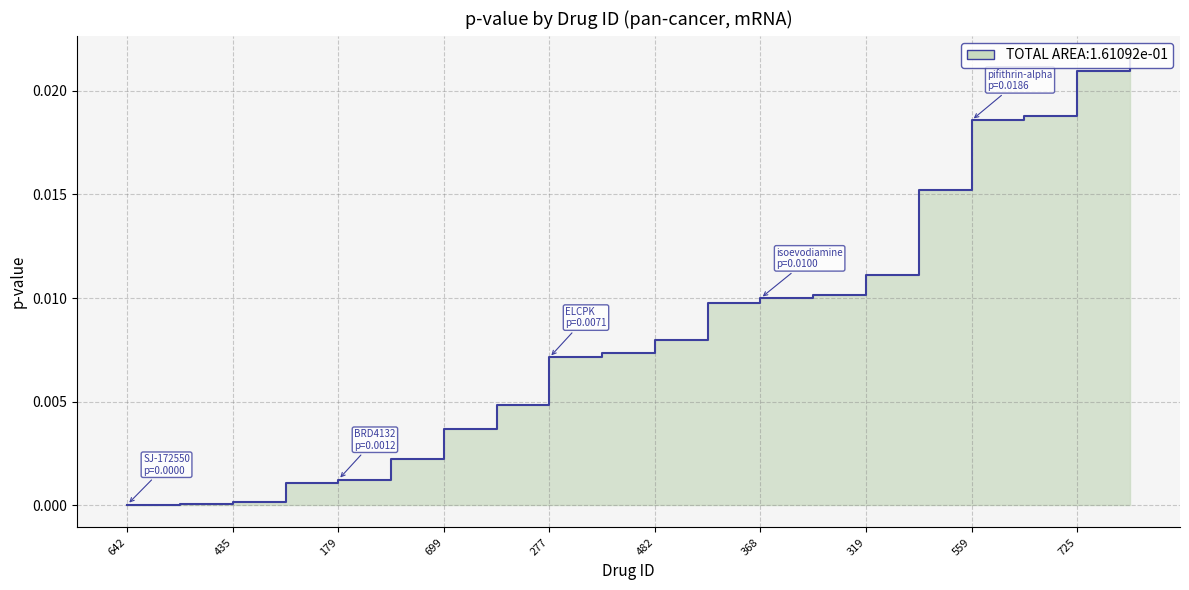

List the labels in order of value, largest first.

638, 725, 374, 559, 42, 319, 287, 368, 21, 482, 273, 277, 75, 699, 214, 179, 352, 435, 197, 642